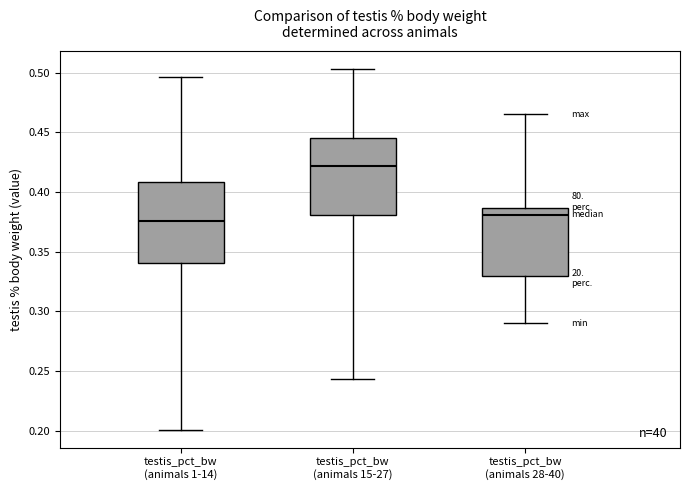

Reading left to right, read every box against the y-axis: the position of its median line, the range the box covers, and the ends of its whiskers. The values are not printed on the chart, so give them approximately, as read against the axis.

testis_pct_bw (animals 1-14): median 0.375, box 0.340 to 0.410, whiskers 0.200 to 0.495
testis_pct_bw (animals 15-27): median 0.420, box 0.380 to 0.445, whiskers 0.245 to 0.505
testis_pct_bw (animals 28-40): median 0.380, box 0.330 to 0.385, whiskers 0.290 to 0.465